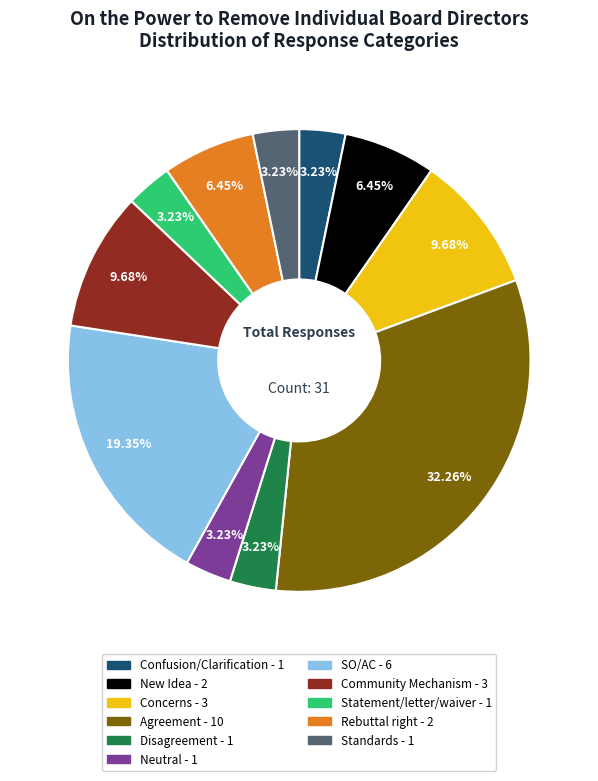

Is it true that Community Mechanism is 1% of the pie?

False